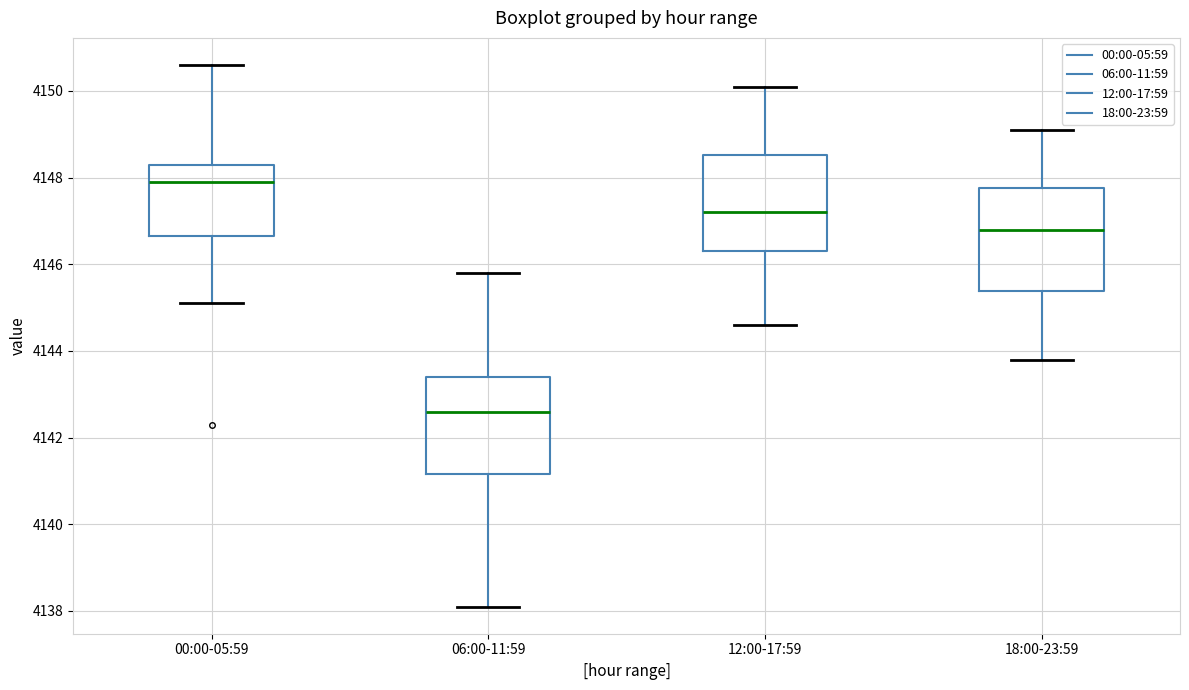

Where is the lower edge of the box for 00:00-05:59 on the y-axis? The values are not printed on the chart, so give them approximately, as read against the axis.

4146.6